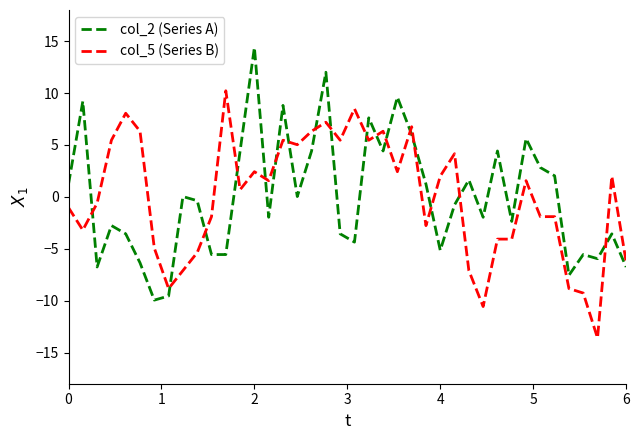

Rank the series by their maximum value, from highest to lowest.

col_2 (Series A), col_5 (Series B)